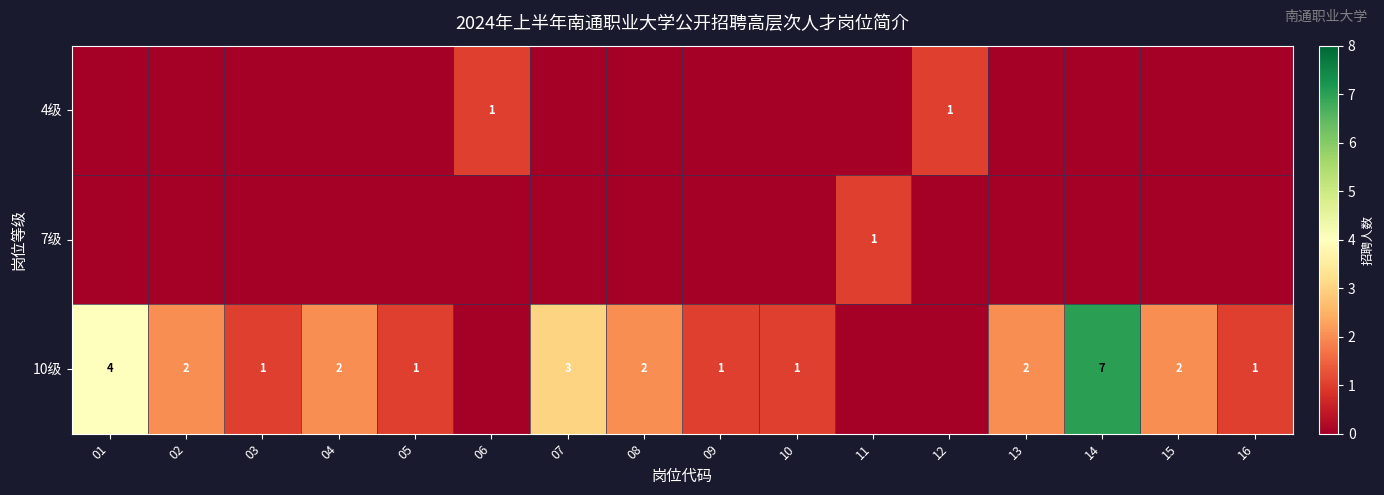

Is the value of 4级 at 15 greater than the value of 10级 at 09?

No